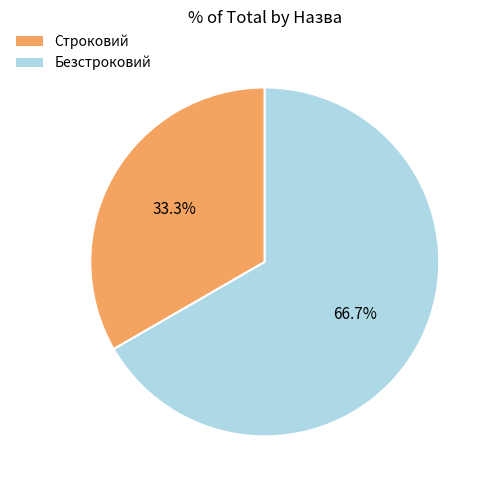

What percentage do Безстроковий and Строковий together represent?

100.0%